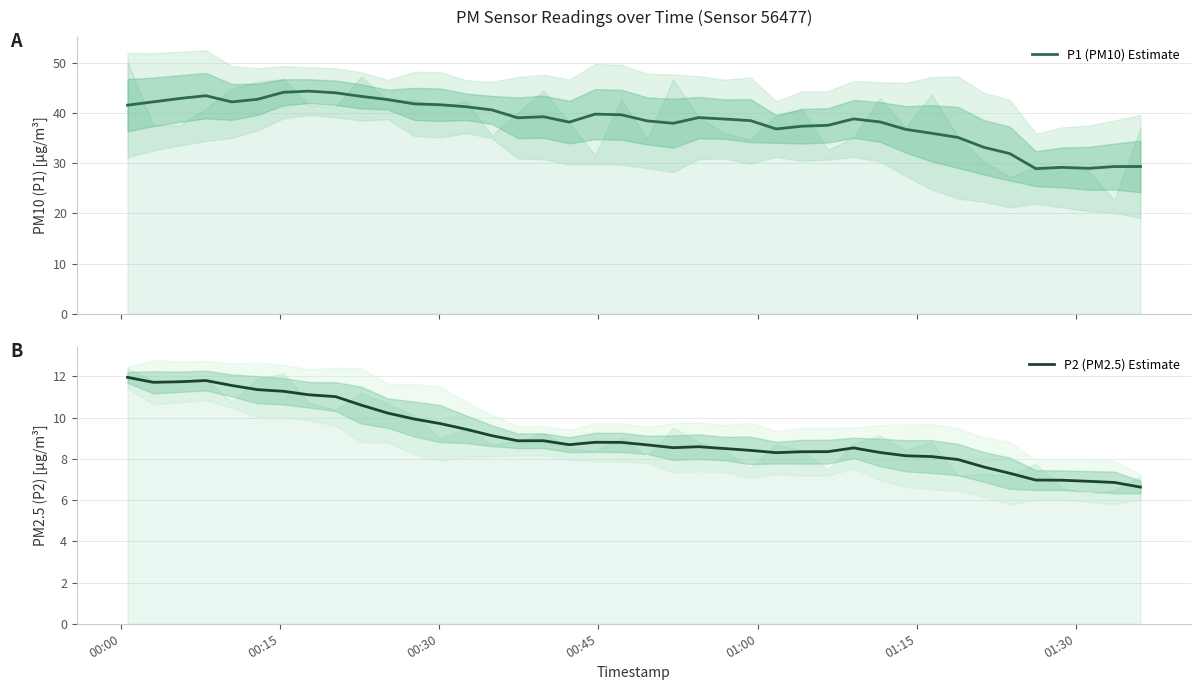

What is the minimum value for P2 (PM2.5) Estimate?

6.6